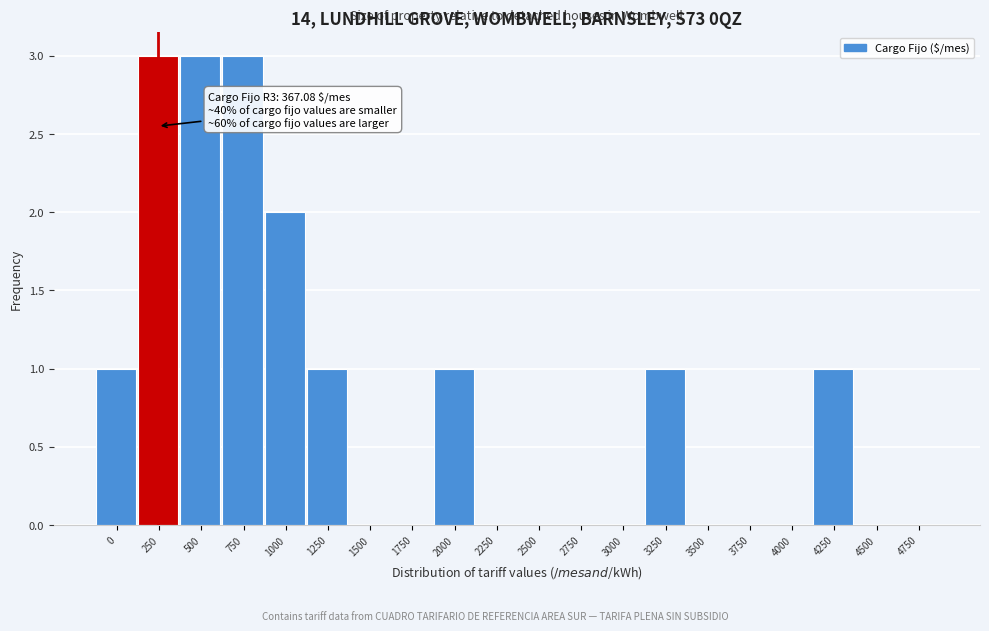

Reading right to left, extract all data points from this chart.

4750=0	4500=0	4250=1	4000=0	3750=0	3500=0	3250=1	3000=0	2750=0	2500=0	2250=0	2000=1	1750=0	1500=0	1250=1	1000=2	750=3	500=3	250=3	0=1